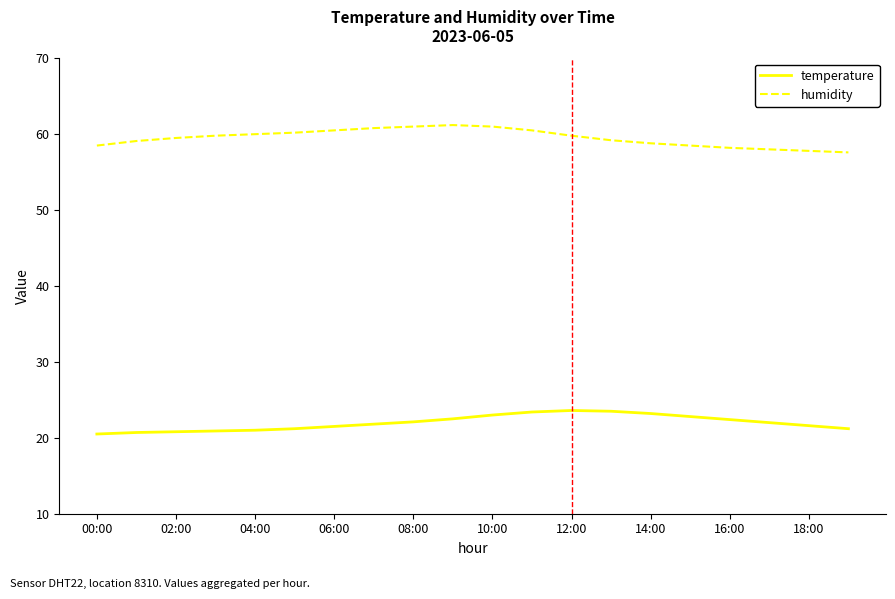

Which series has the largest total across all categories?

humidity